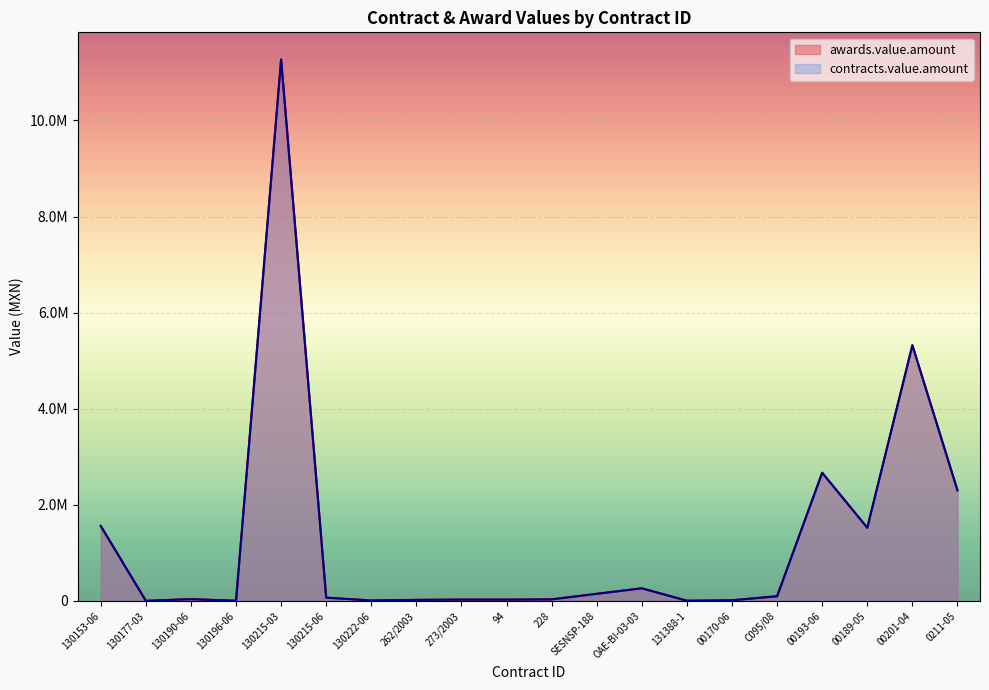

Where is awards.value.amount nearest to the value 5636452?

00201-04